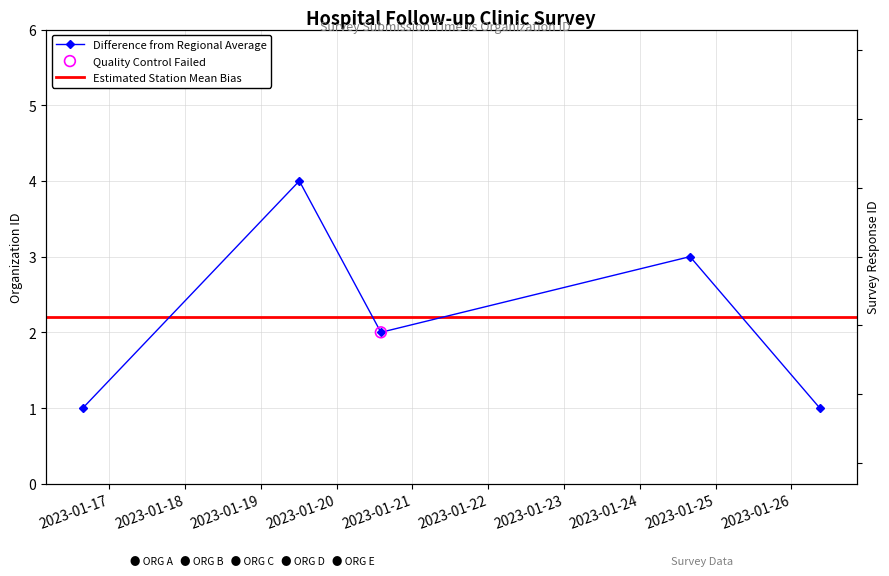

What is the ratio of the value at 2023-01-26 08:58:41 to the value at 2023-01-20 13:59:42?

0.5